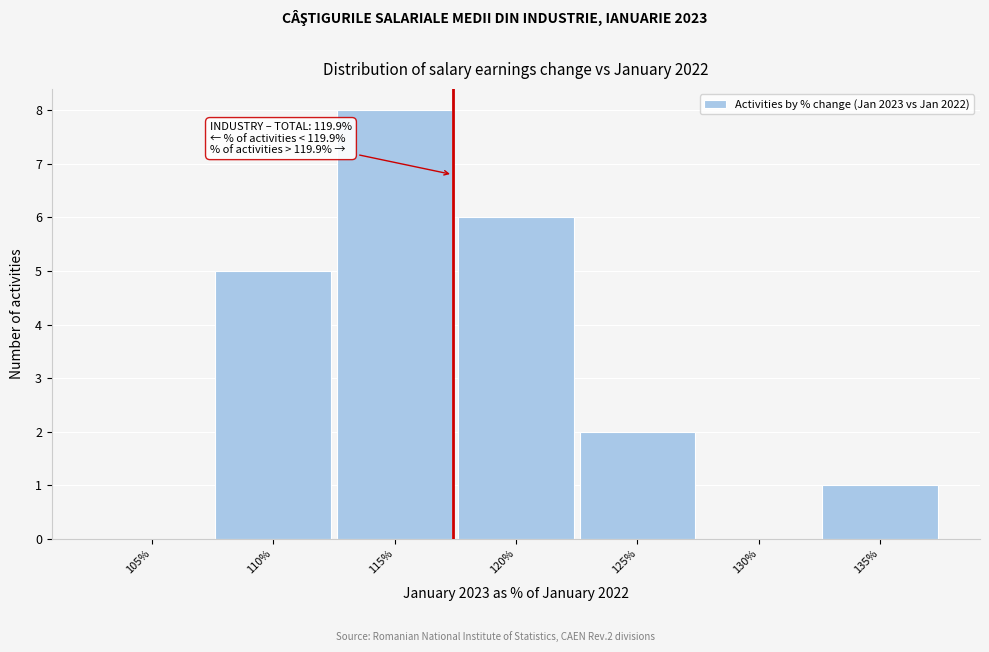

Reading right to left, extract all data points from this chart.

135%=1	130%=0	125%=2	120%=6	115%=8	110%=5	105%=0